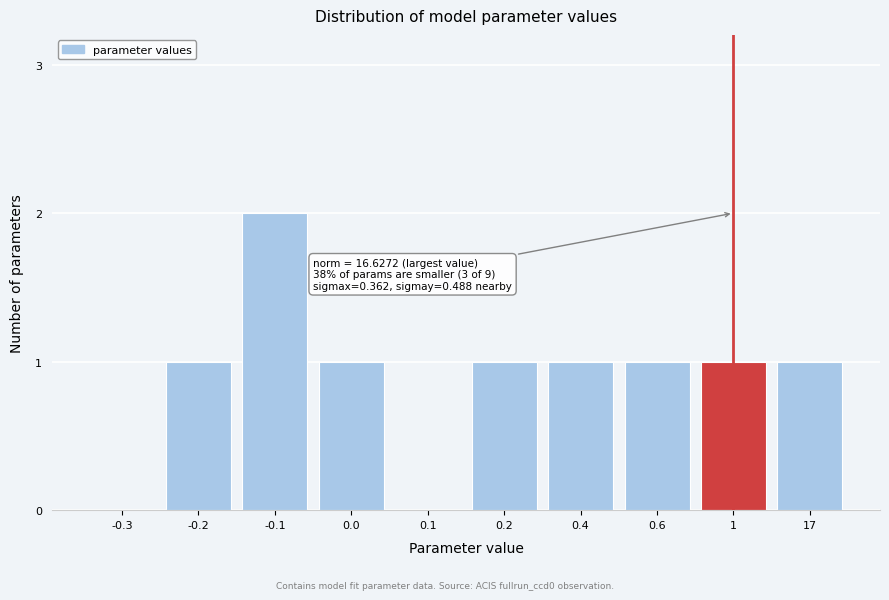

Reading right to left, extract all data points from this chart.

17=1	1=1	0.6=1	0.4=1	0.2=1	0.1=0	0.0=1	-0.1=2	-0.2=1	-0.3=0